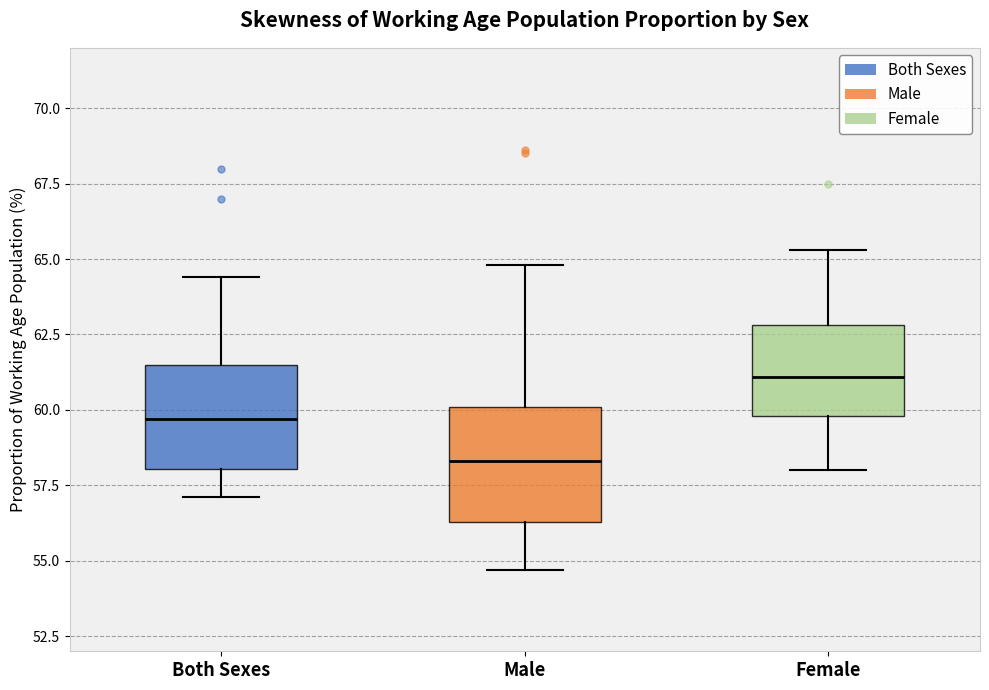

Where does the upper whisker of the box for Both Sexes end on the y-axis? The values are not printed on the chart, so give them approximately, as read against the axis.

64.5